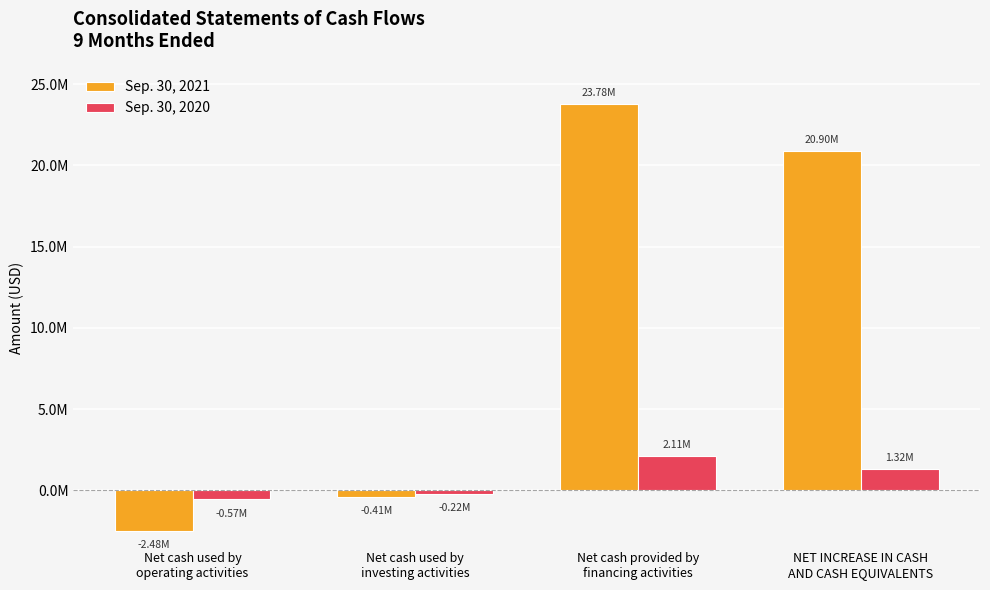

Rank the series by their maximum value, from lowest to highest.

Sep. 30, 2020, Sep. 30, 2021